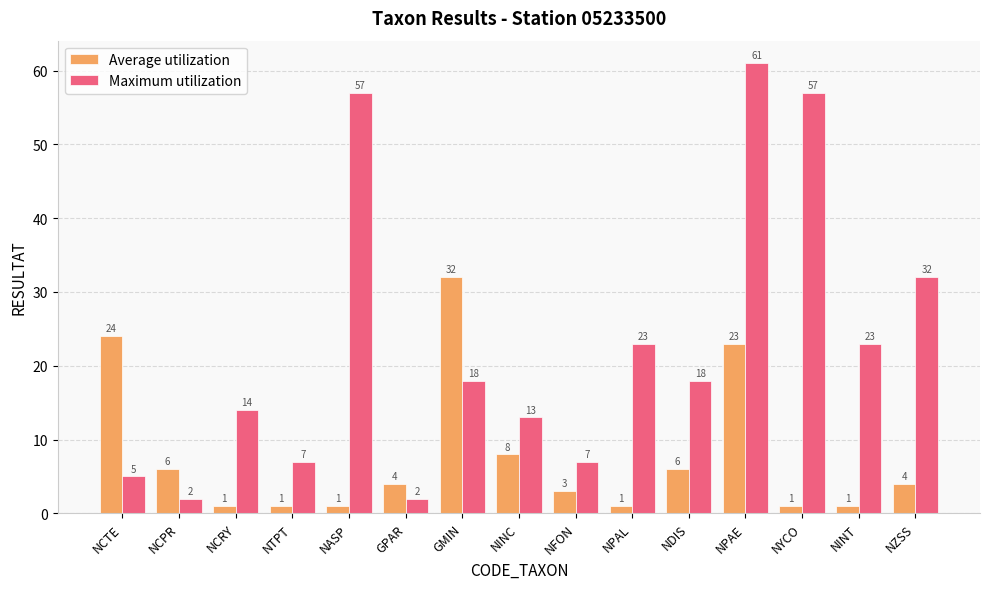

List the series in order of their overall mean, lowest first.

Average utilization, Maximum utilization